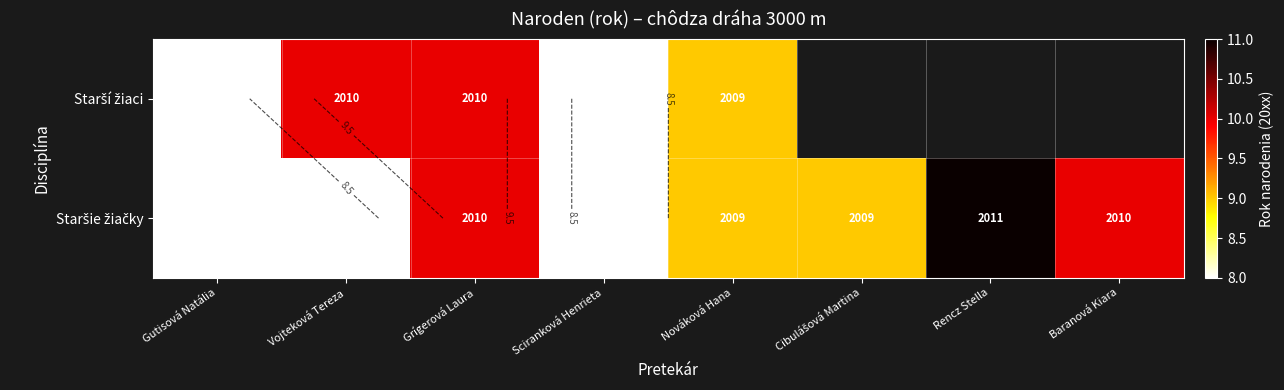

Is the value of Staršie žiačky at Grígerová Laura greater than the value of Starší žiaci at Rencz Stella?

No